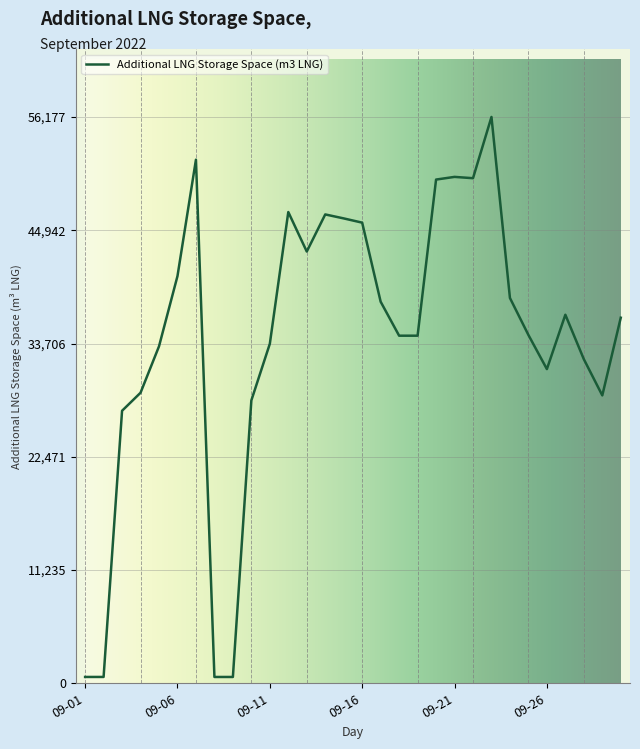

How many lines are shown in the chart?

1